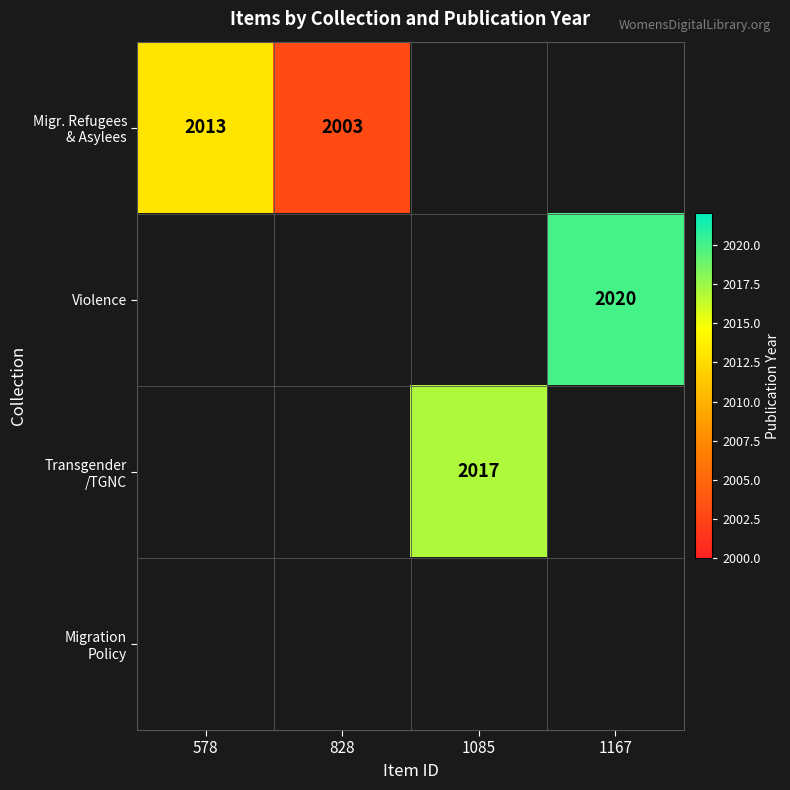

What is the minimum value shown in the chart?

2003.0